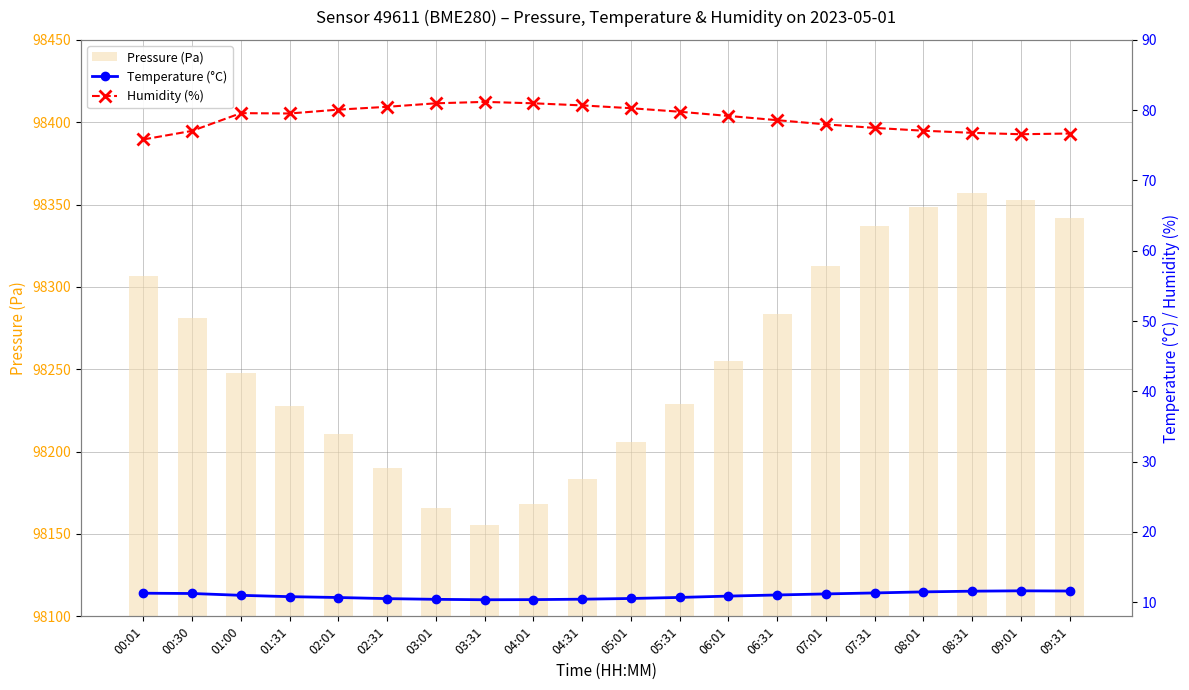

What are all the series names shown in the legend?

Pressure (Pa), Temperature (°C), Humidity (%)